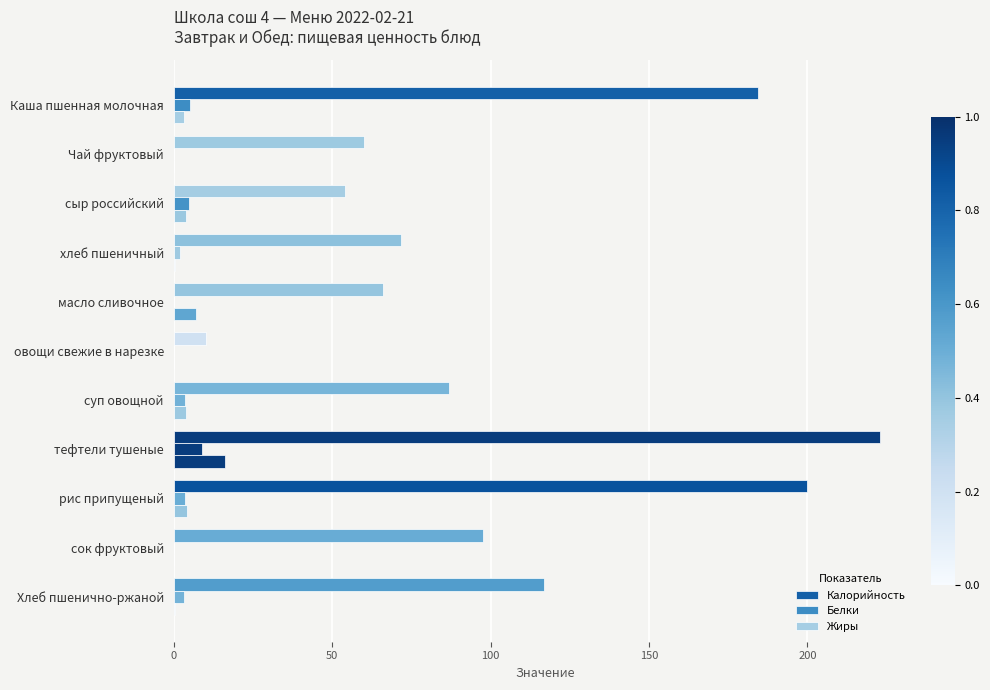

How many categories are shown in the chart?

11